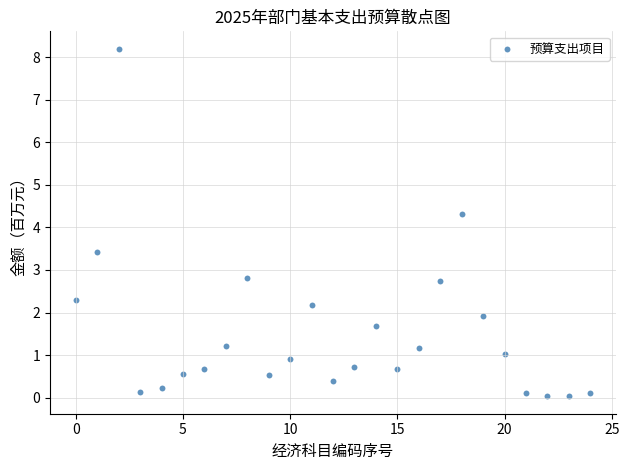

What Y value in the scatter plot is closest to 4?

4.3